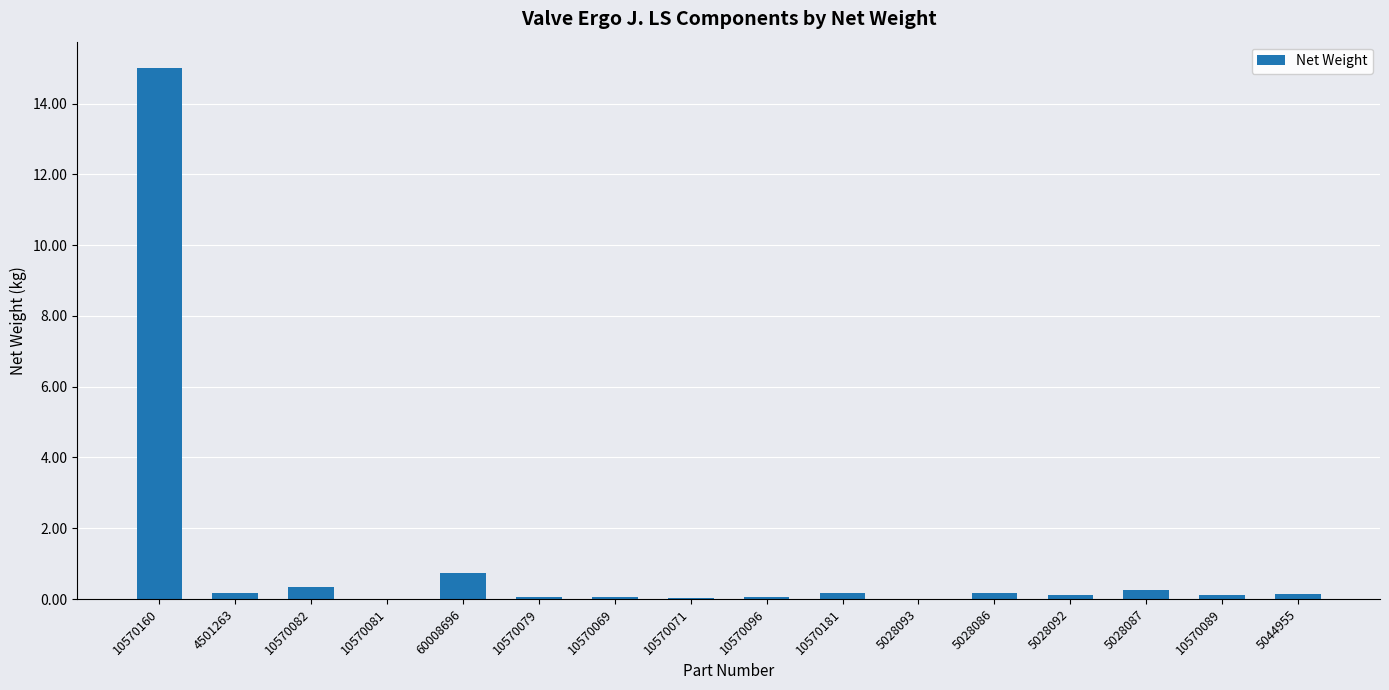

What is the sum of all values?

17.4